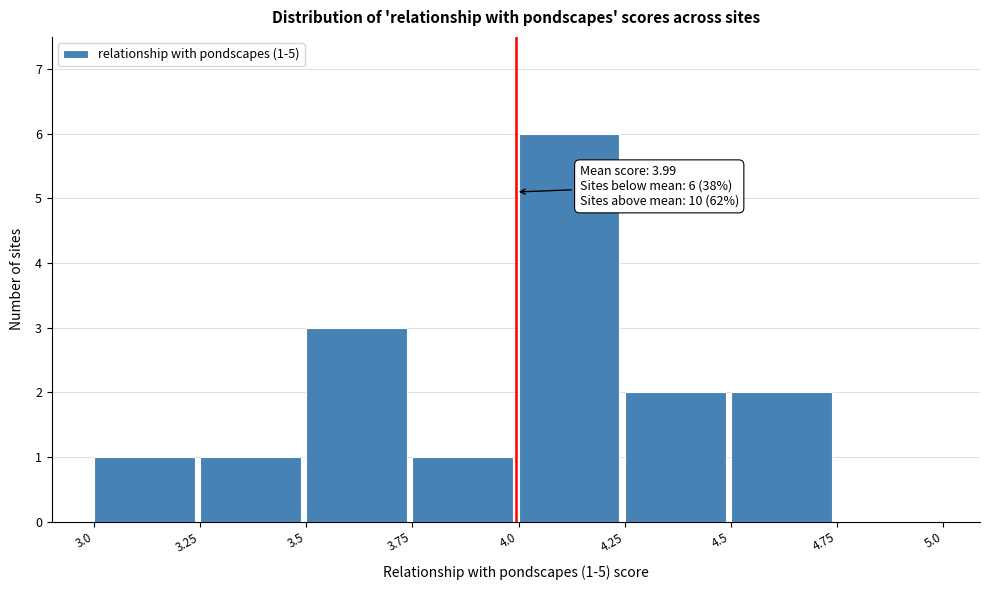

Over which range of the x-axis is the bar tallest?

4.0 to 4.25